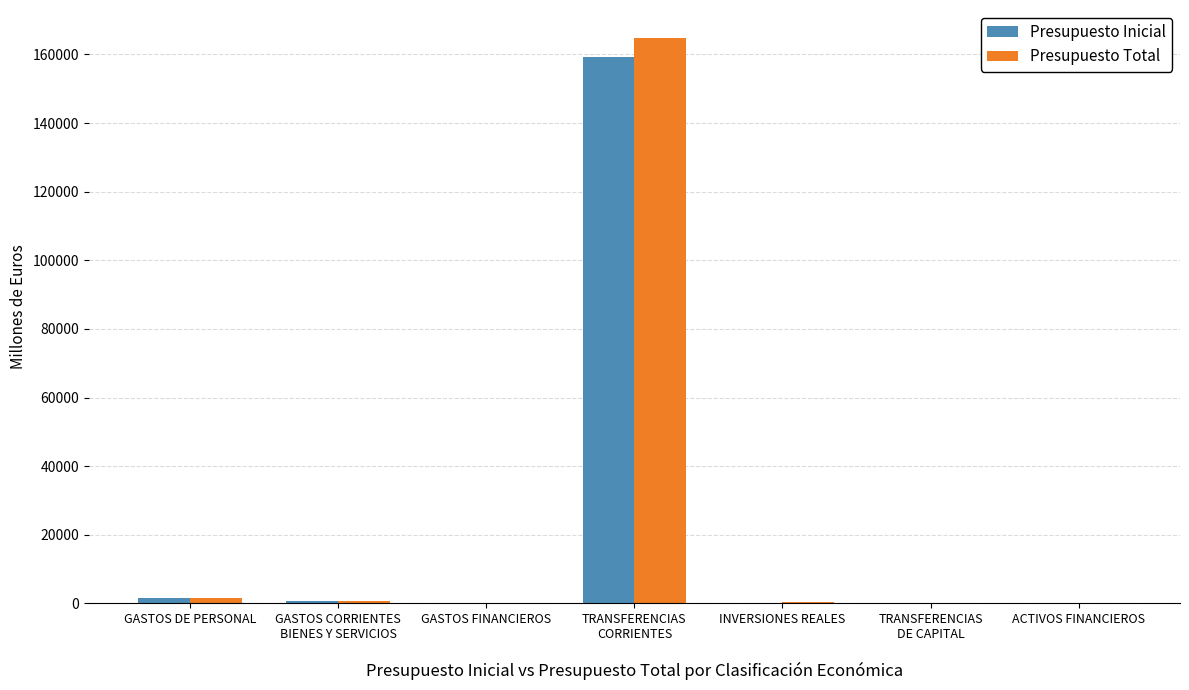

What is the total value across all series at GASTOS CORRIENTES
BIENES Y SERVICIOS?

1491.3